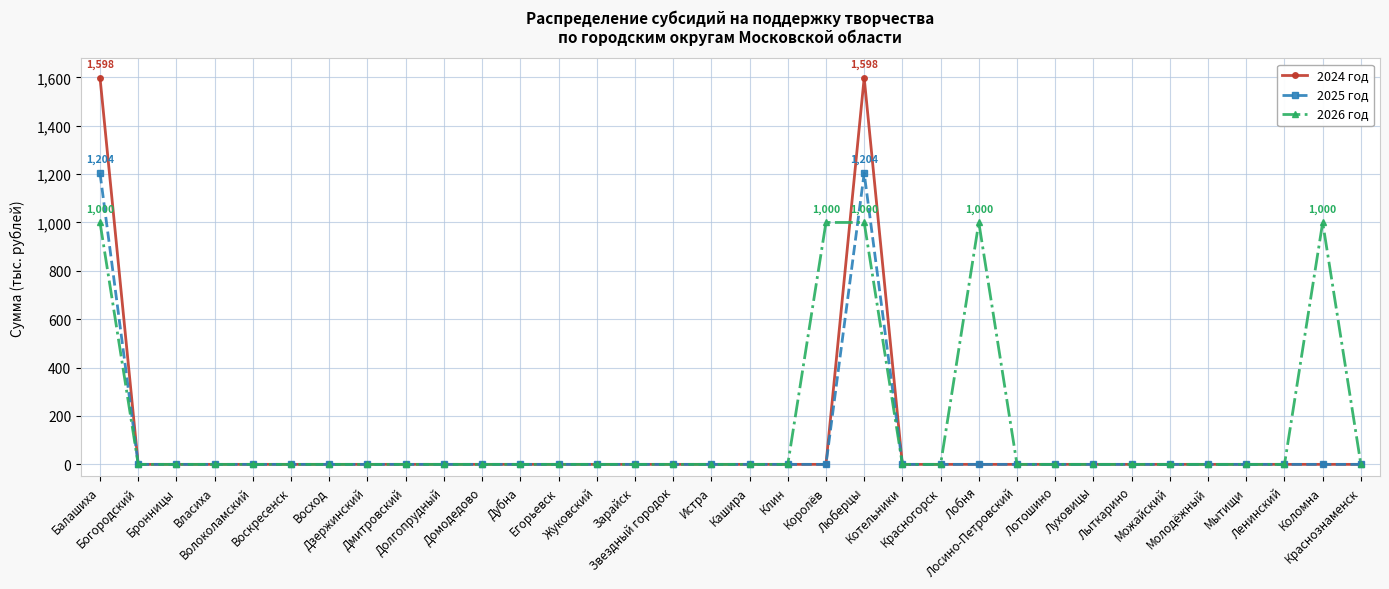

At how many categories does at least one series exceed 36?

5